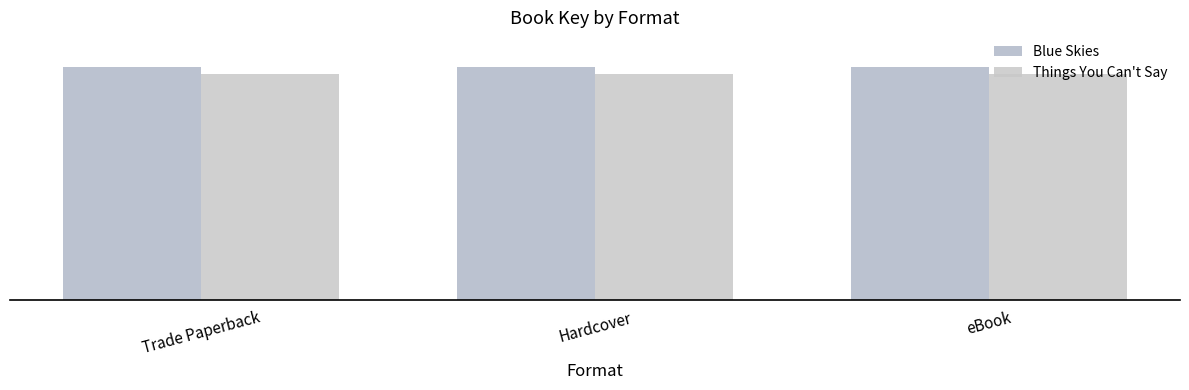

Does the chart contain stacked bars?

No